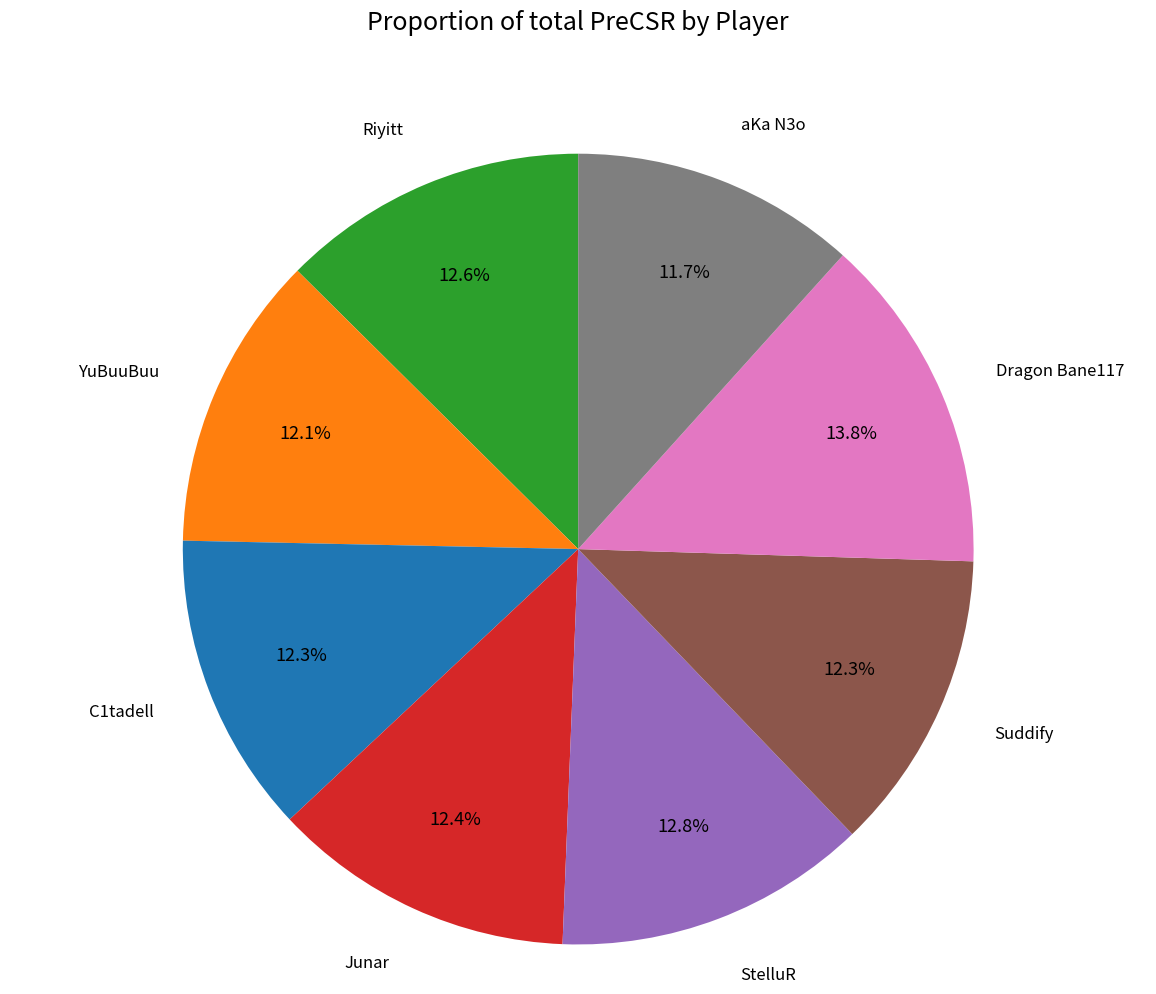

Does any single category account for the majority?

No